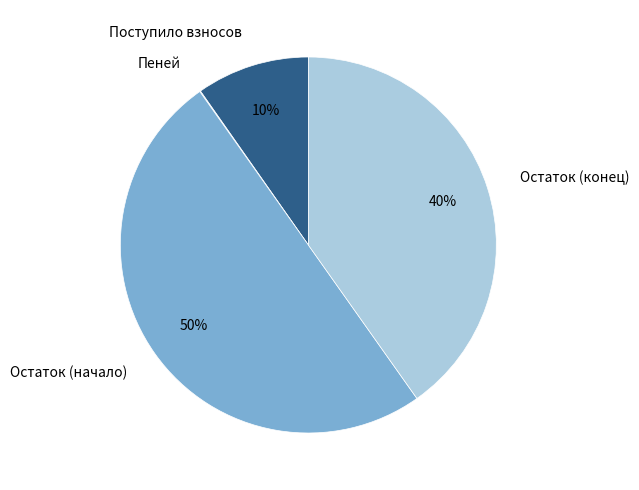

What is the largest slice in the pie chart?

Остаток (начало)